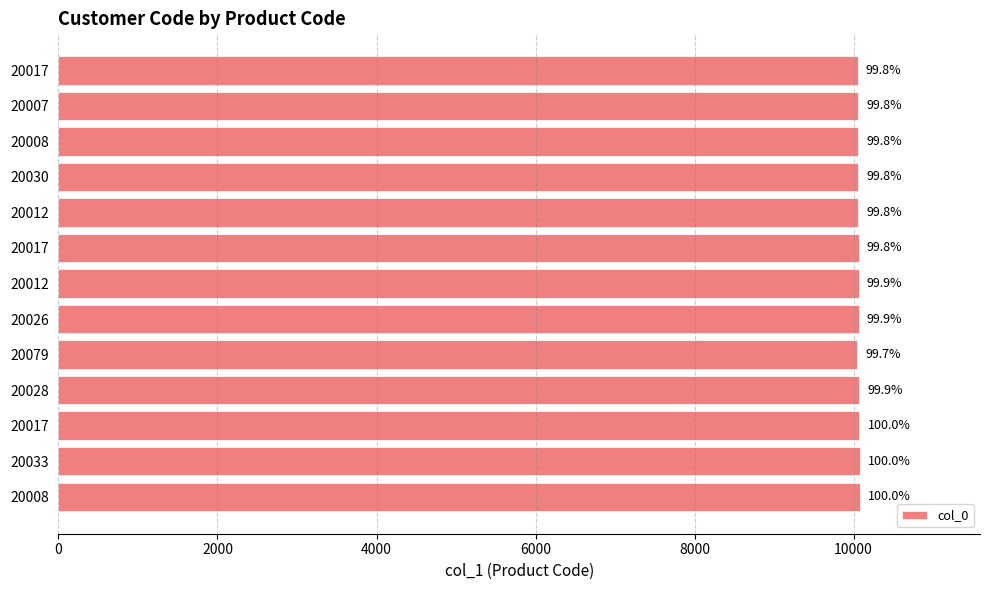

How many bars are there in total?

13